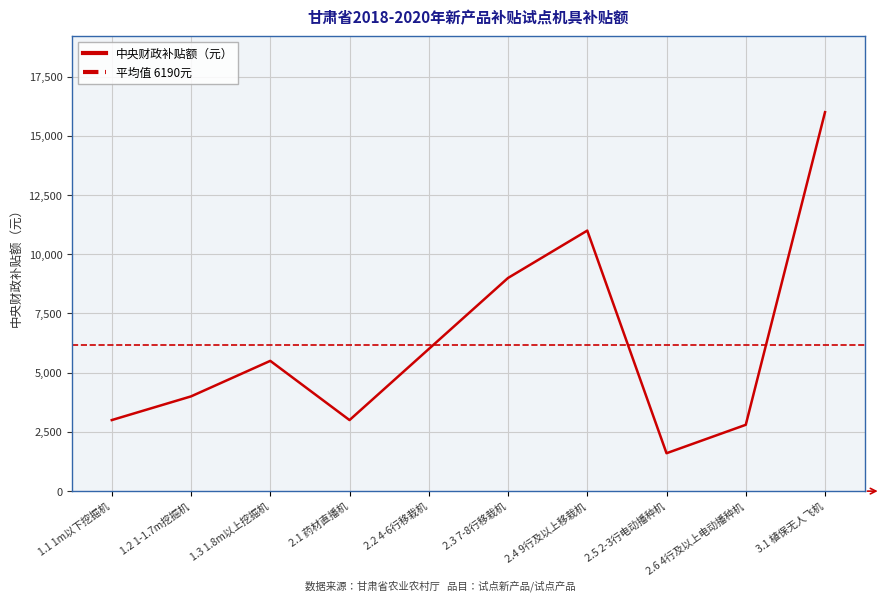

Approximately how many times larger is the value at 2.1 药材直播机 compared to 2.2 4-6行移栽机?

0.5